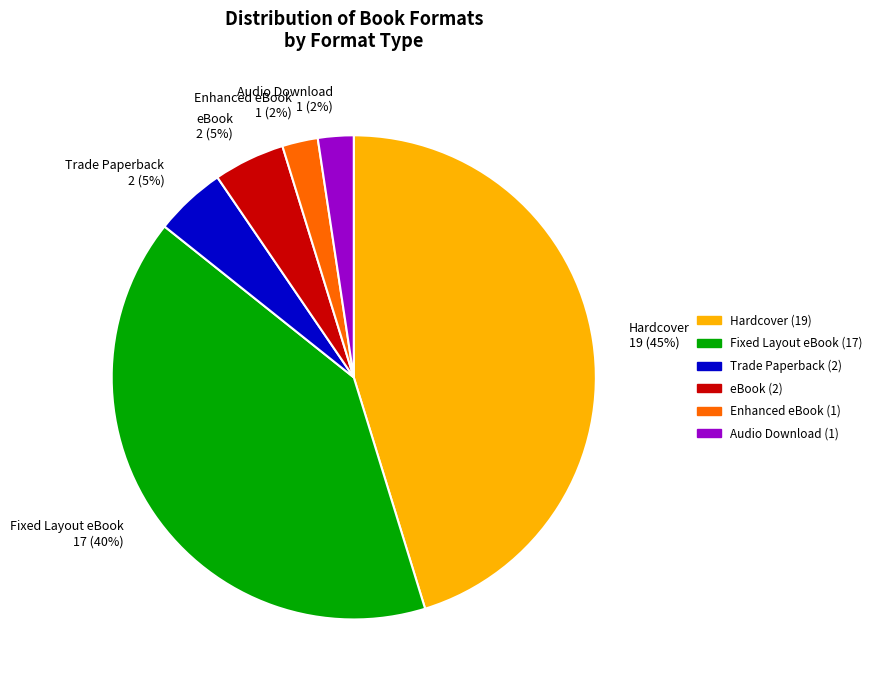

Which slice is the largest?

Hardcover